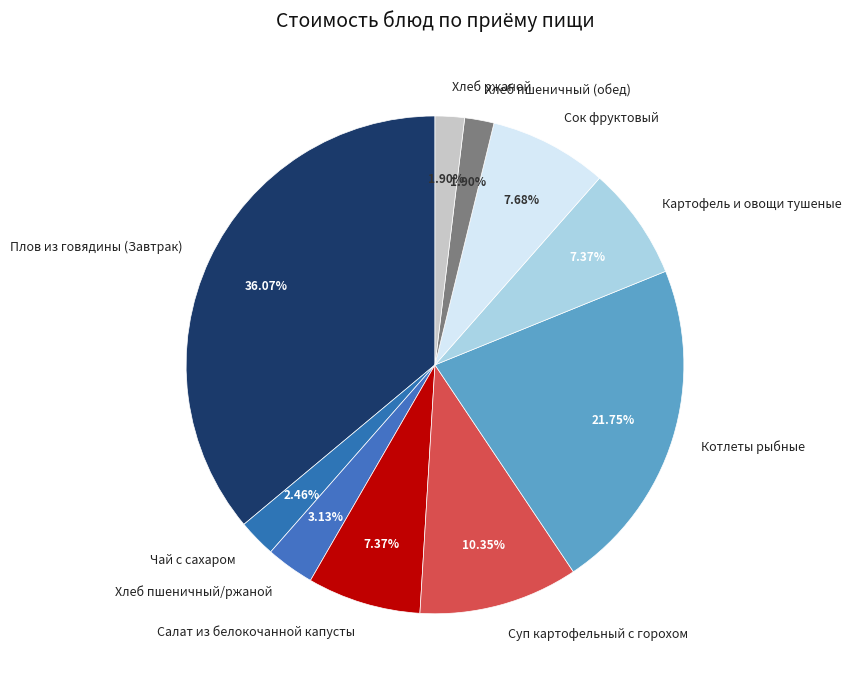

How many slices are in this pie chart?

10